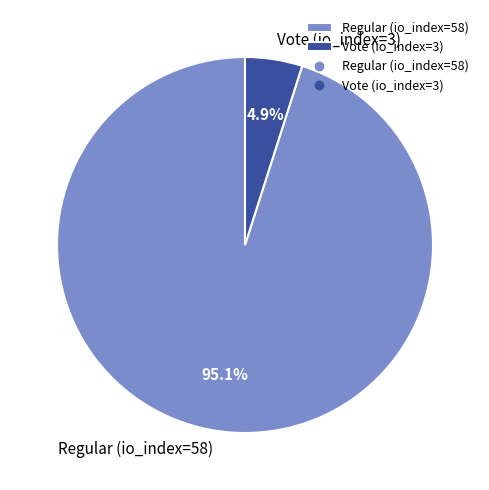

How many segments does this pie chart have?

2